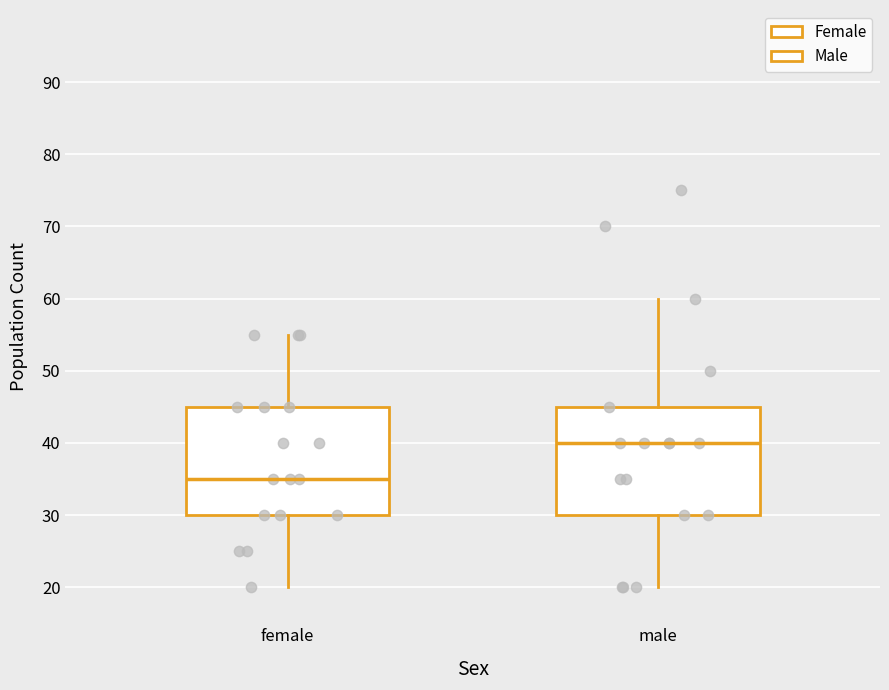

Reading left to right, read every box against the y-axis: the position of its median line, the range the box covers, and the ends of its whiskers. The values are not printed on the chart, so give them approximately, as read against the axis.

female: median 35, box 30 to 45, whiskers 20 to 55
male: median 40, box 30 to 45, whiskers 20 to 60